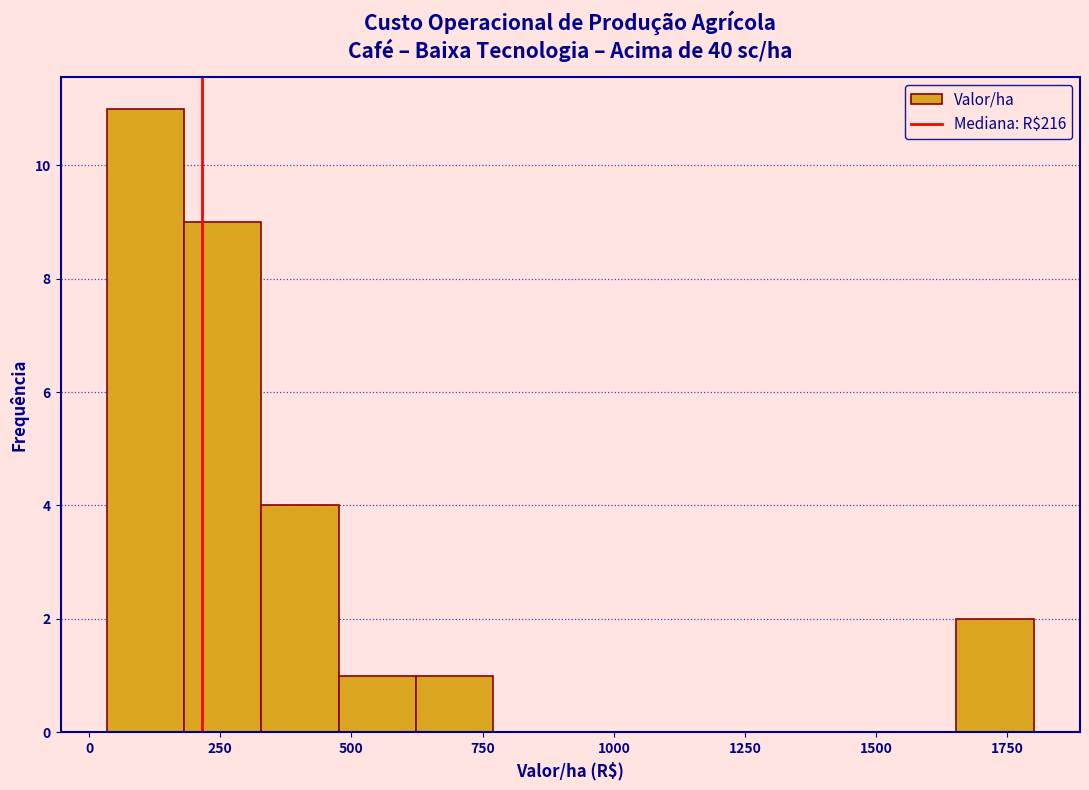

Around what value on the x-axis is the tallest bar? Give the approximate position of its centre, as read against the axis.

100